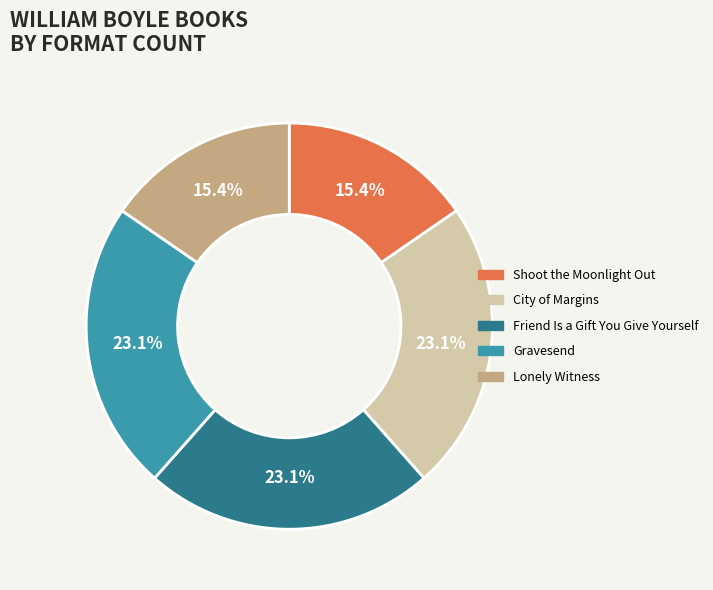

Is Gravesend the majority of the pie?

No